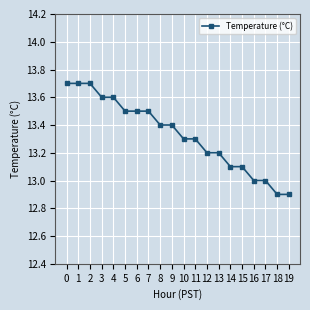

What is the change in value from 16 to 18?

-0.1